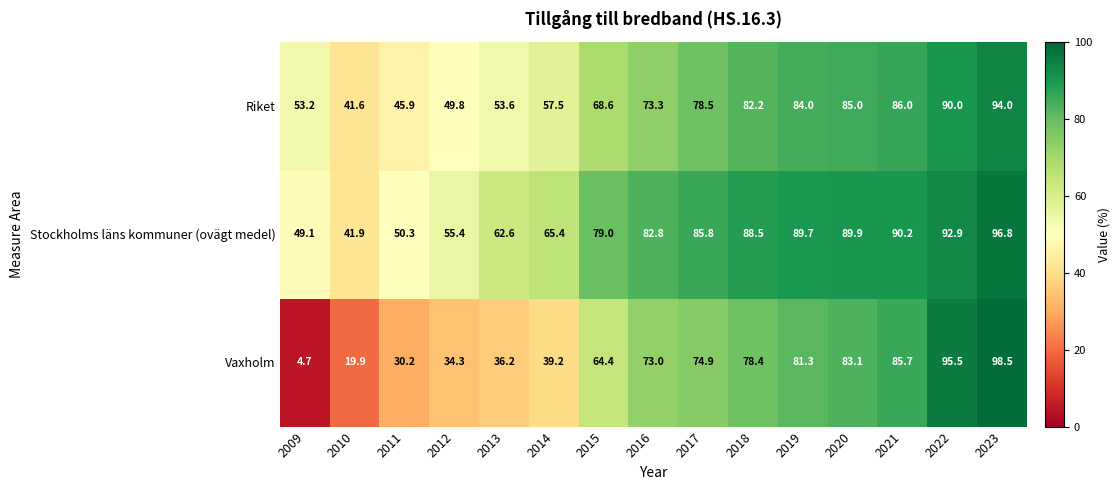

Rank the series at 2013 from highest to lowest value.

Stockholms läns kommuner (ovägt medel), Riket, Vaxholm